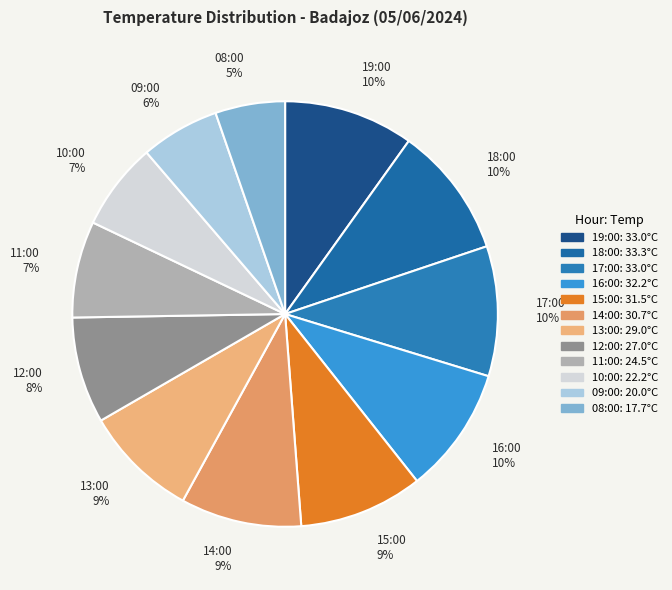

Does 18:00 account for over 50% of the chart?

No